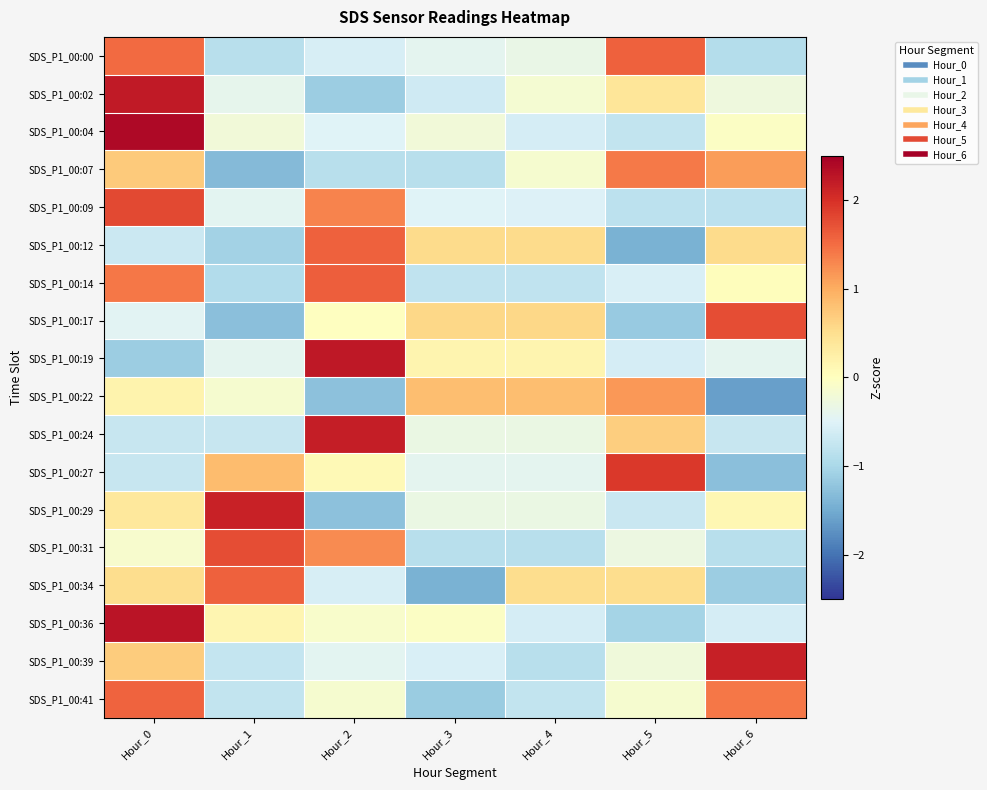

How many categories are shown in the chart?

7